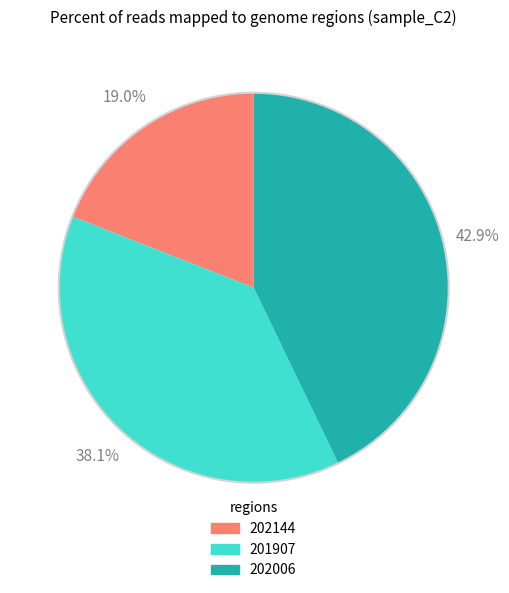

What portion of the pie excludes 201907?

61.9%